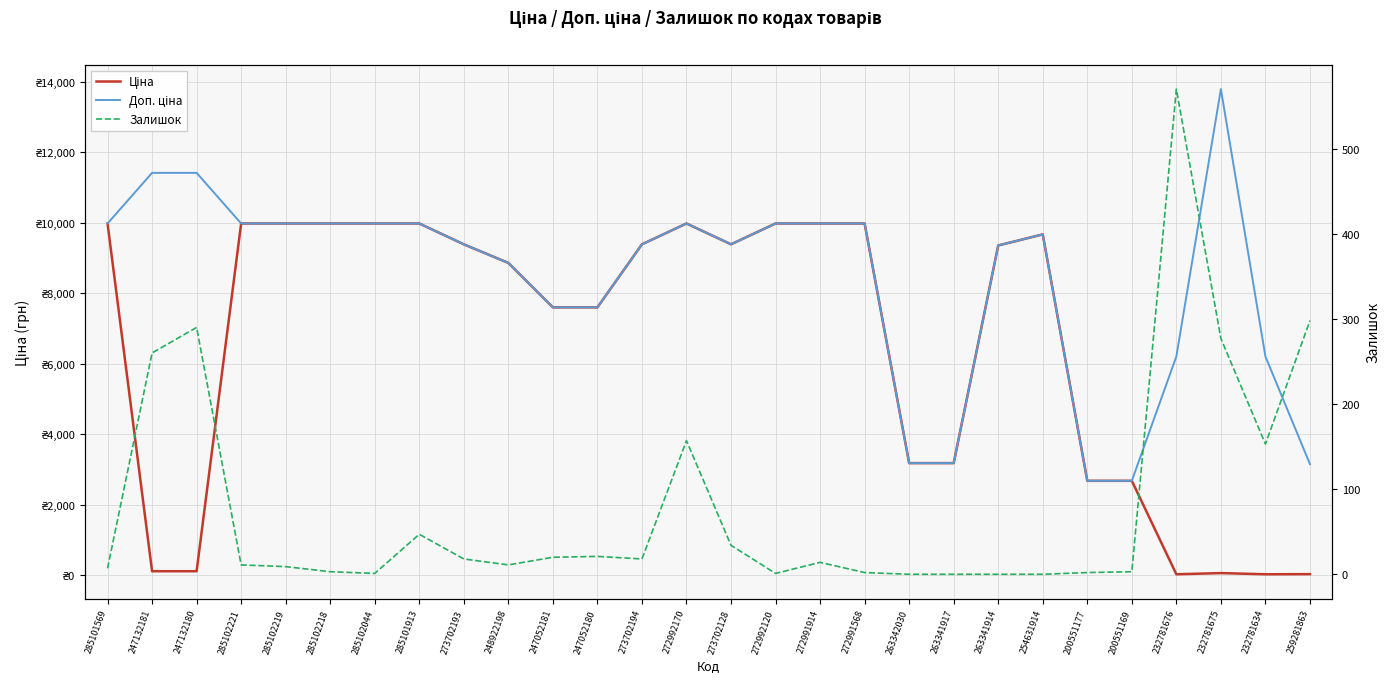

Where is the first local minimum for Доп. ціна?

273702128